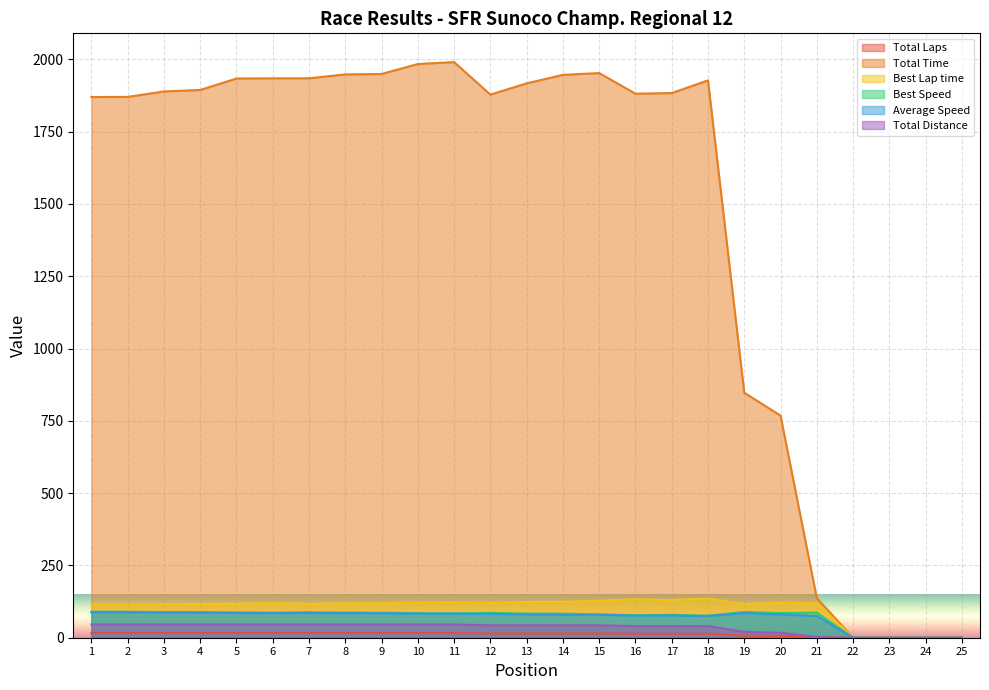

What is the sum of the Total Time values at 17 and 13?

3800.7